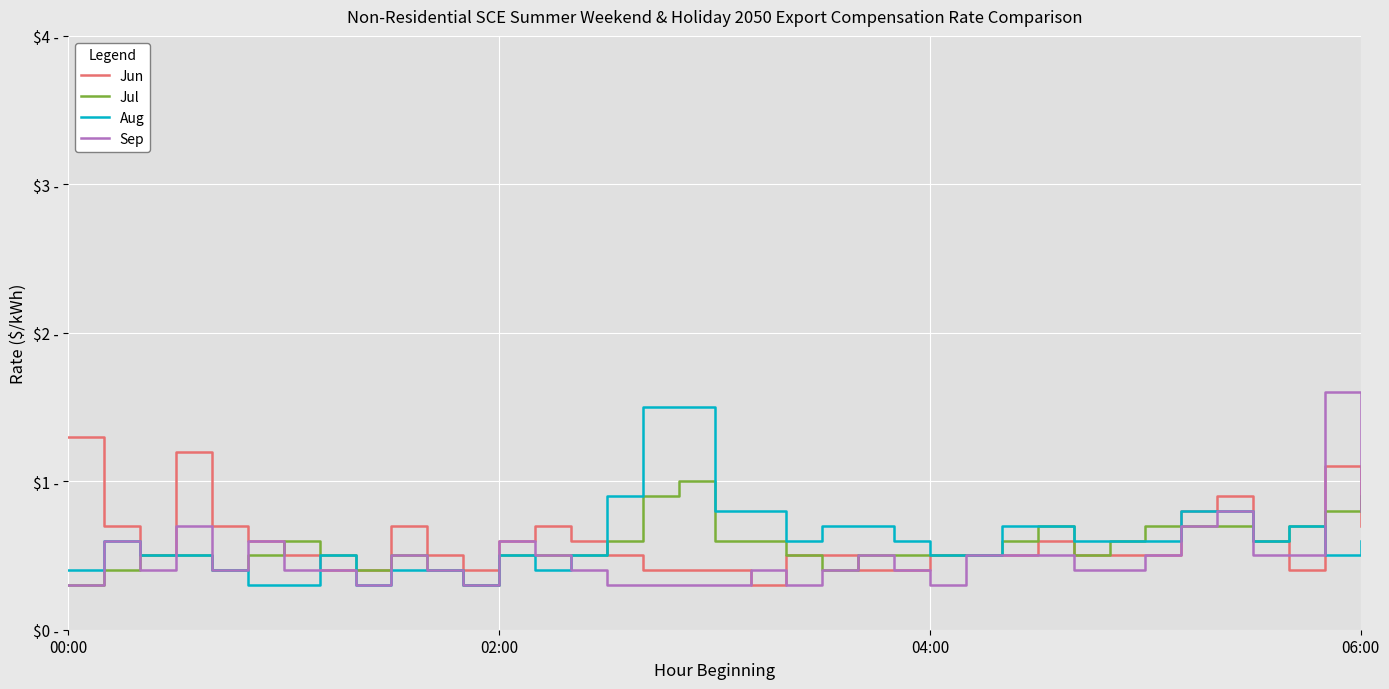

Reading left to right, transcribe all the data shown in this chart.

Jun: 1.3	0.7	0.5	1.2	0.7	0.6	0.5	0.4	0.4	0.7	0.5	0.4	0.6	0.7	0.6	0.5	0.4	0.4	0.4	0.3	0.5	0.5	0.4	0.4	0.5	0.5	0.5	0.6	0.5	0.5	0.5	0.8	0.9	0.6	0.4	1.1	0.7
Jul: 0.3	0.4	0.5	0.5	0.4	0.5	0.6	0.5	0.4	0.5	0.4	0.3	0.5	0.5	0.5	0.6	0.9	1.0	0.6	0.6	0.5	0.4	0.5	0.5	0.5	0.5	0.6	0.7	0.5	0.6	0.7	0.7	0.7	0.6	0.7	0.8	0.9
Aug: 0.4	0.6	0.5	0.5	0.4	0.3	0.3	0.5	0.3	0.4	0.4	0.3	0.5	0.4	0.5	0.9	1.5	1.5	0.8	0.8	0.6	0.7	0.7	0.6	0.5	0.5	0.7	0.7	0.6	0.6	0.6	0.8	0.8	0.6	0.7	0.5	0.6
Sep: 0.3	0.6	0.4	0.7	0.4	0.6	0.4	0.4	0.3	0.5	0.4	0.3	0.6	0.5	0.4	0.3	0.3	0.3	0.3	0.4	0.3	0.4	0.5	0.4	0.3	0.5	0.5	0.5	0.4	0.4	0.5	0.7	0.8	0.5	0.5	1.6	0.8